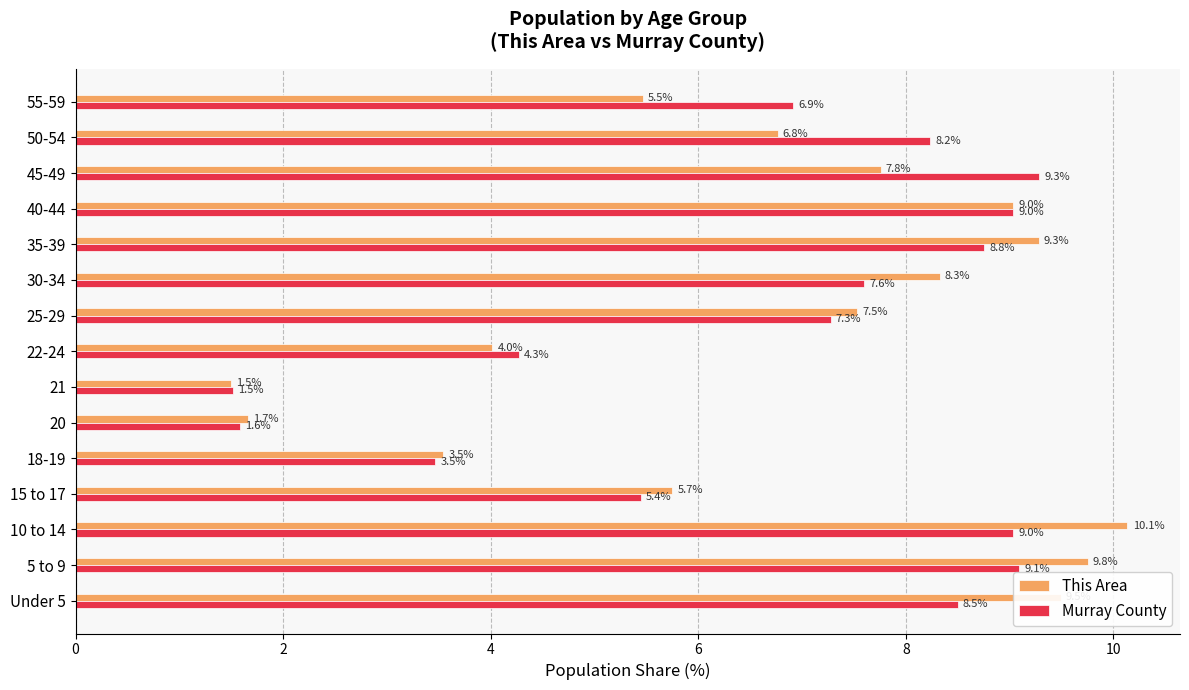

At which category is the sum across all series the highest?

10 to 14